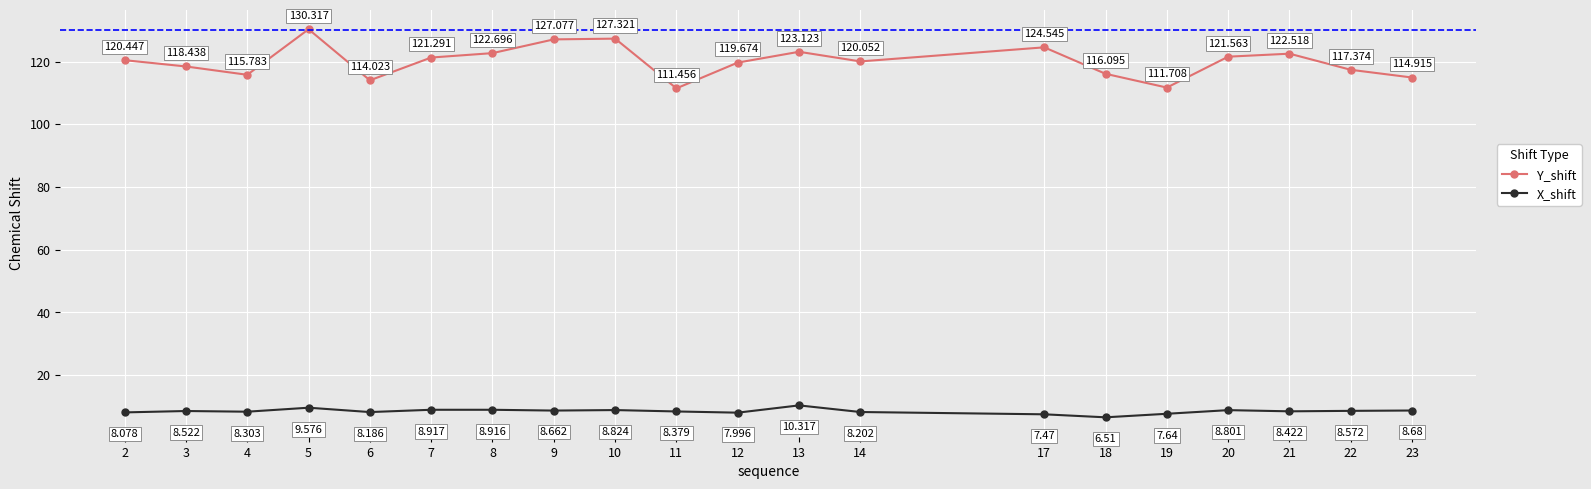

Rank the series at 6 from lowest to highest value.

X_shift, Y_shift